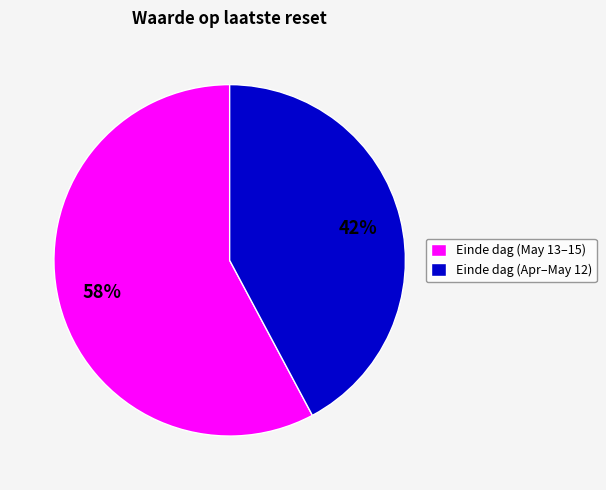

Which slice is the largest?

Einde dag (May 13–15)